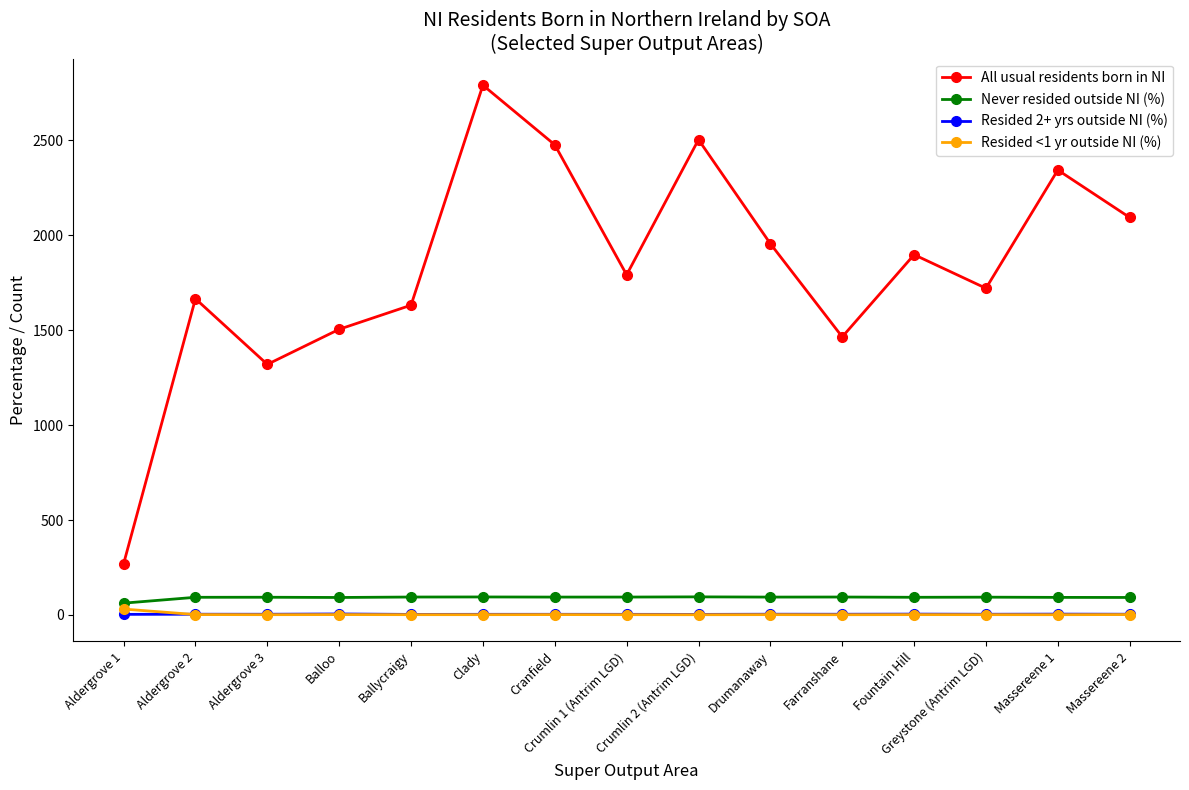

What position from the left is Aldergrove 3?

3